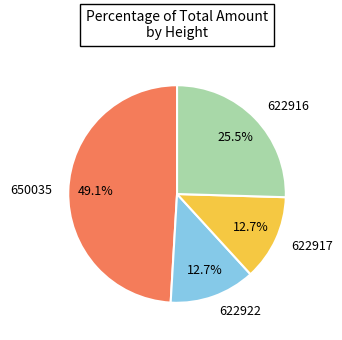

To the nearest percent, what is the average slice percentage?

25%